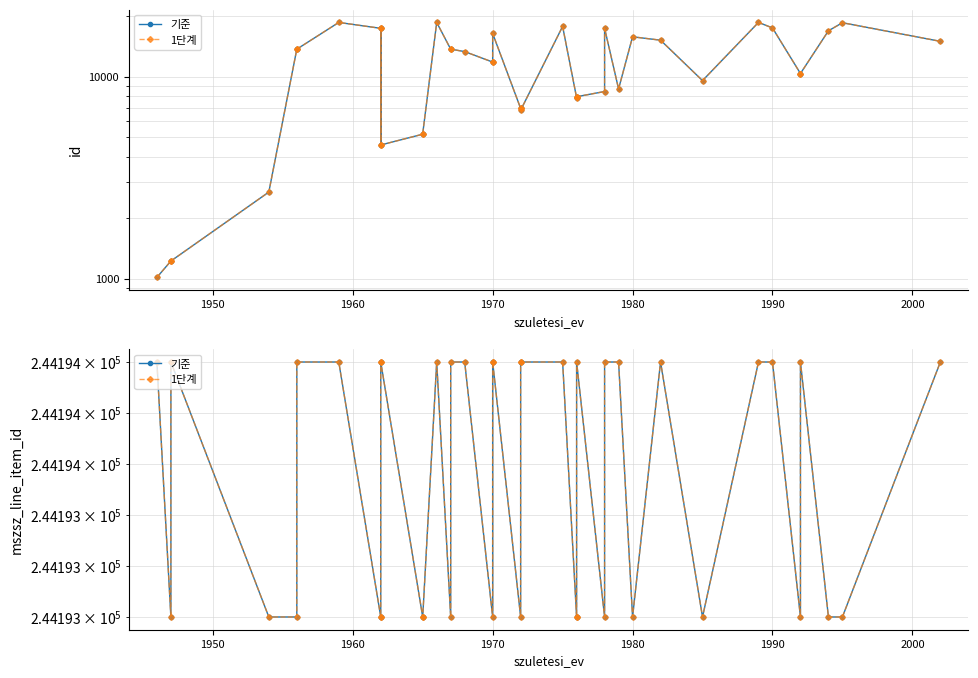

What is the difference between the second highest and second lowest values in the 1단계 series?

1